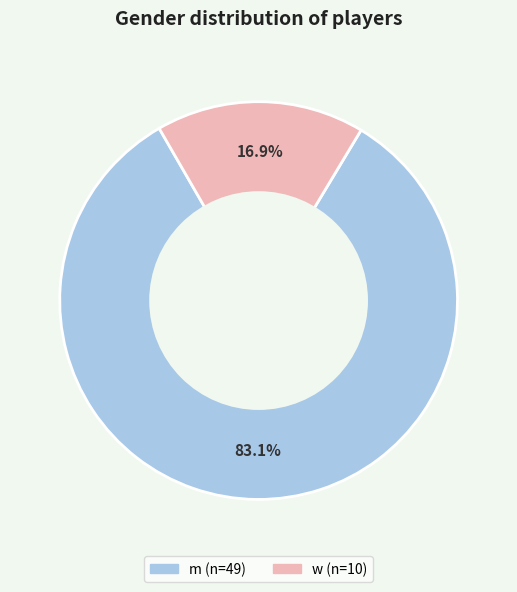

Is it true that w is 17% of the pie?

True